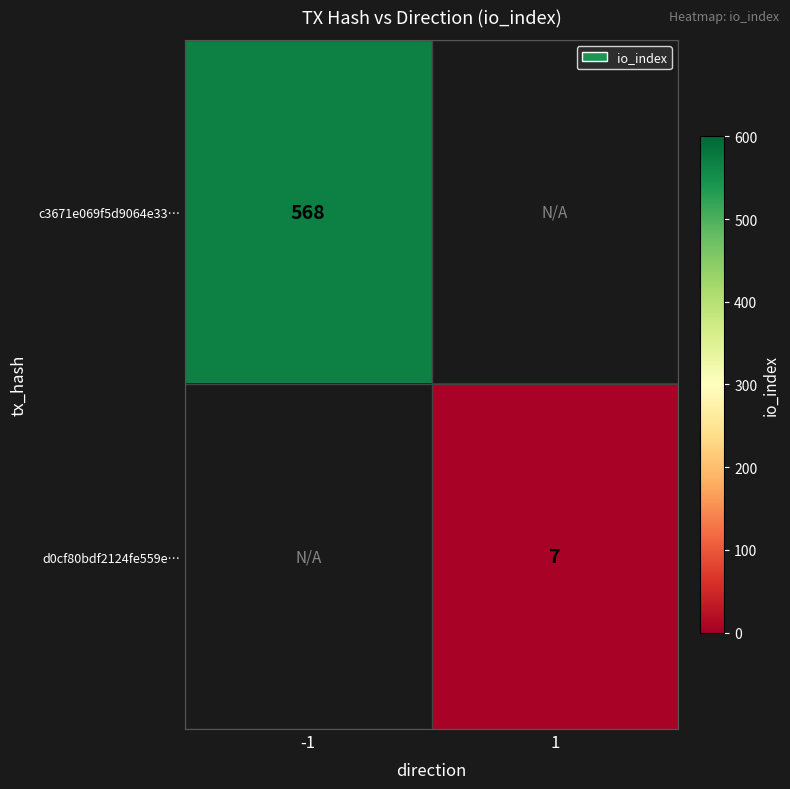

Is it true that c3671e069f5d9064e33… equals 568 at -1?

True